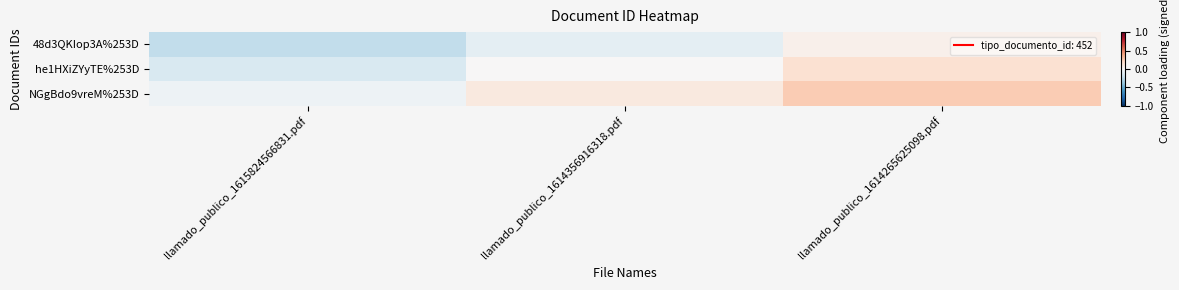

At which category is the sum across all series the highest?

llamado_publico_1614265625098.pdf